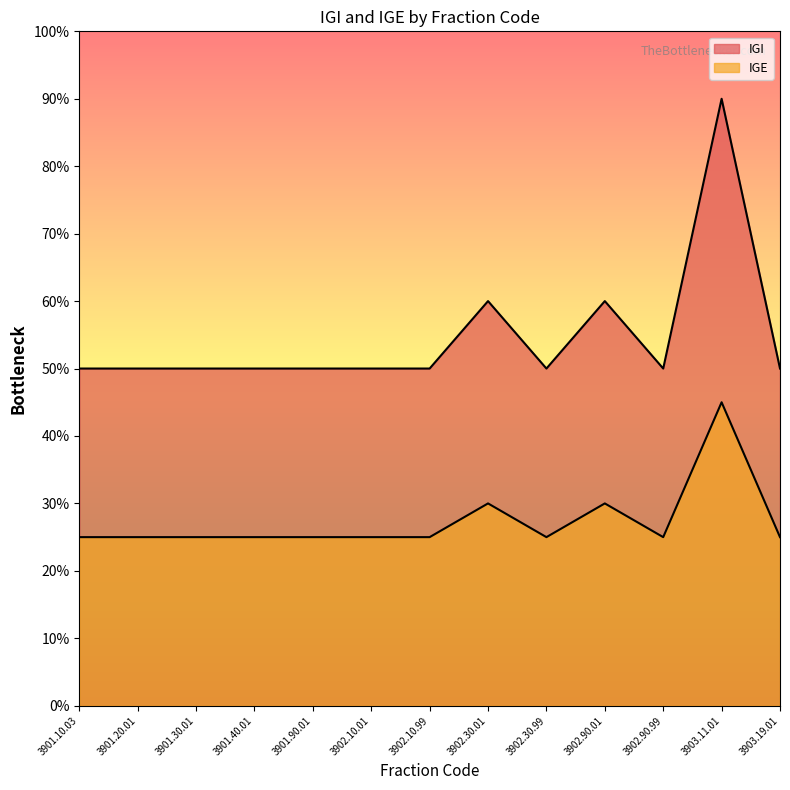

List the labels in order of value, smallest first.

3901.10.03, 3901.20.01, 3901.30.01, 3901.40.01, 3901.90.01, 3902.10.01, 3902.10.99, 3902.30.99, 3902.90.99, 3903.19.01, 3902.30.01, 3902.90.01, 3903.11.01